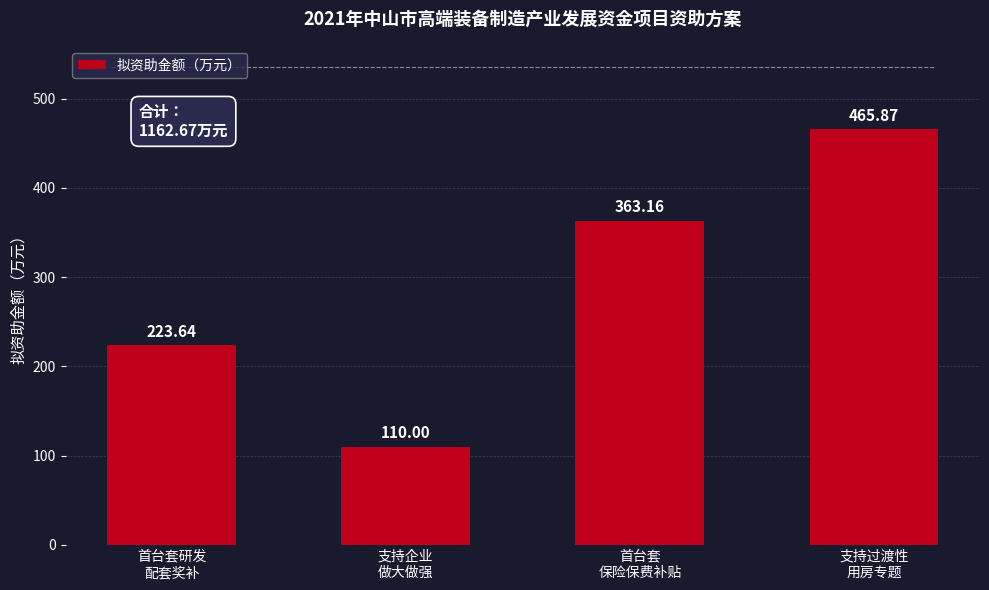

Read the value at 首台套研发
配套奖补.

223.6